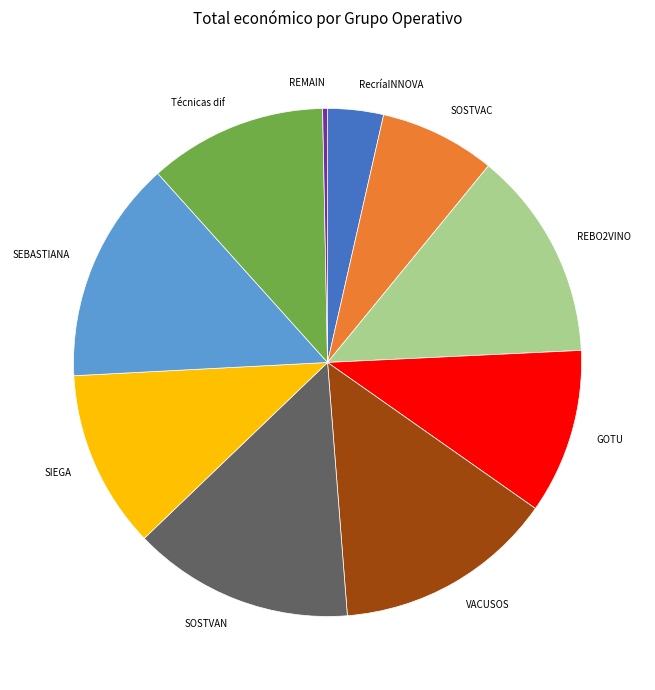

Does any single category account for the majority?

No